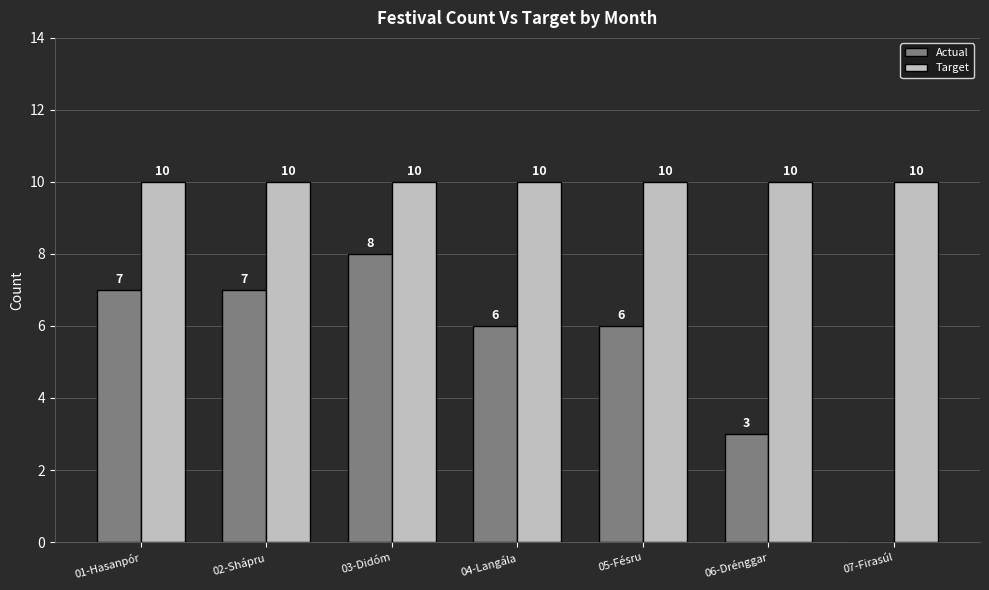

Are the bars grouped side by side (vs. stacked)?

Yes